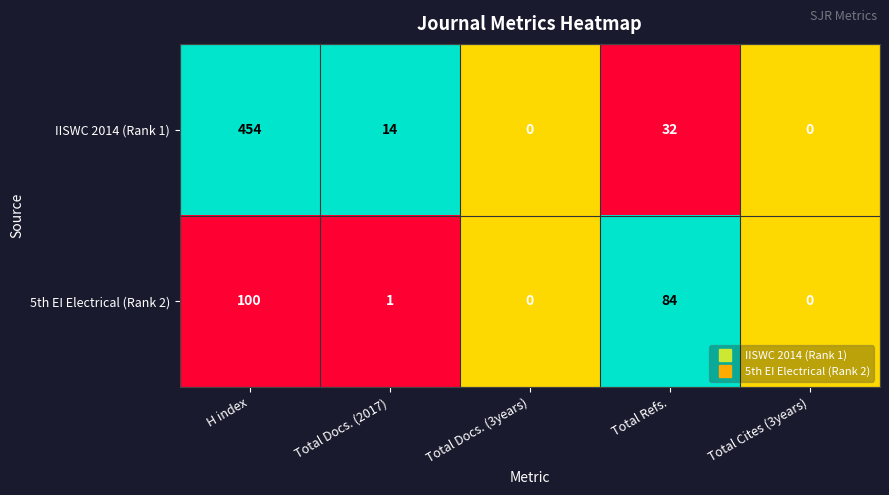

Which series has the largest total across all categories?

IISWC 2014 (Rank 1)